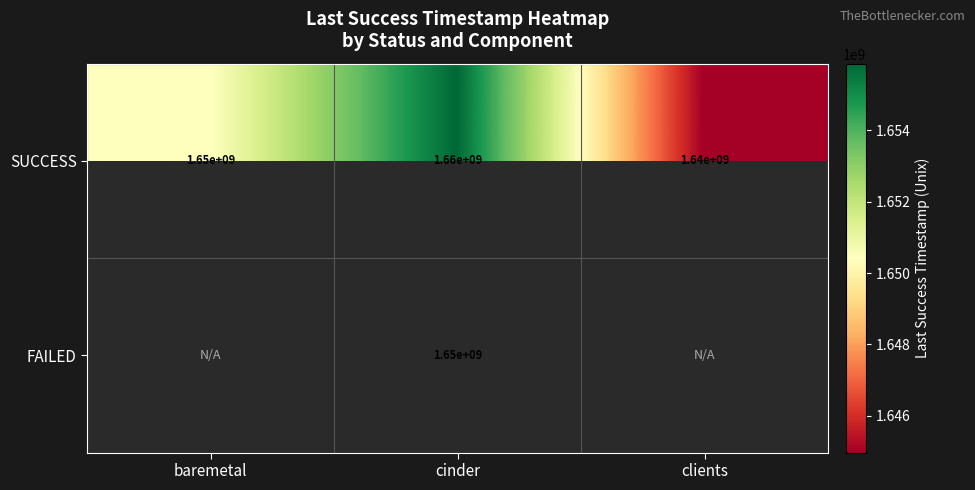

Rank the categories by SUCCESS value from lowest to highest.

clients, baremetal, cinder